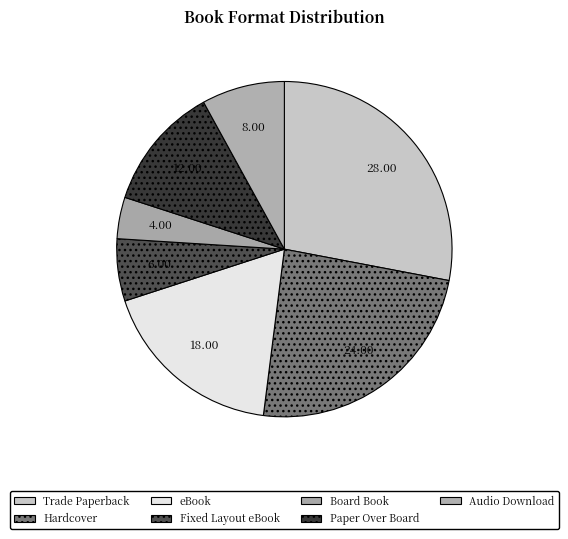

Is there a majority slice in this chart?

No